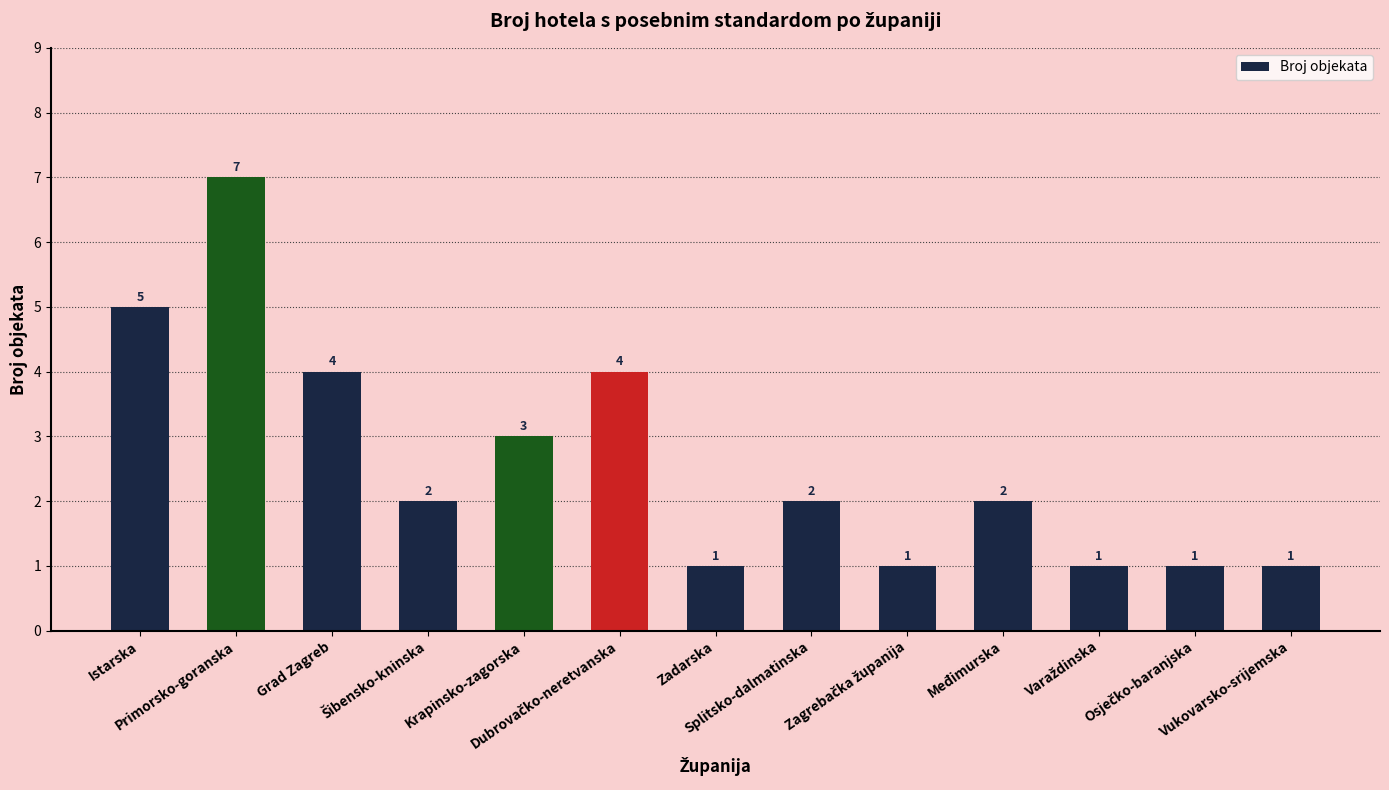

What is the value of the 3rd bar from the left?

4